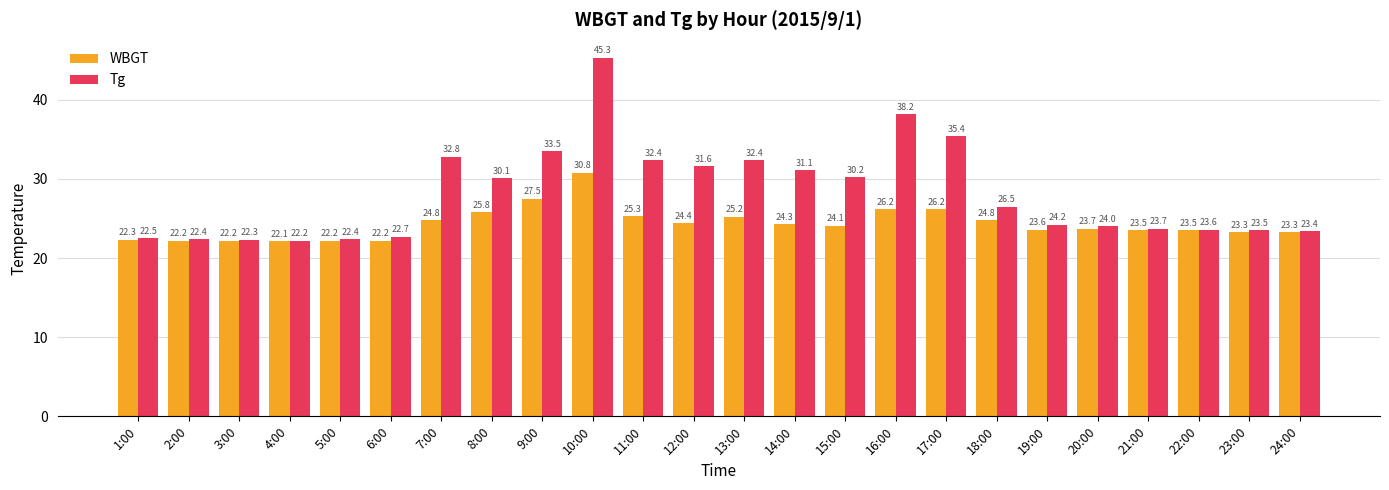

Reading left to right, what are all the values shown in this chart?

WBGT: 1:00=22.3	2:00=22.2	3:00=22.2	4:00=22.1	5:00=22.2	6:00=22.2	7:00=24.8	8:00=25.8	9:00=27.5	10:00=30.8	11:00=25.3	12:00=24.4	13:00=25.2	14:00=24.3	15:00=24.1	16:00=26.2	17:00=26.2	18:00=24.8	19:00=23.6	20:00=23.7	21:00=23.5	22:00=23.5	23:00=23.3	24:00=23.3
Tg: 1:00=22.5	2:00=22.4	3:00=22.3	4:00=22.2	5:00=22.4	6:00=22.7	7:00=32.8	8:00=30.1	9:00=33.5	10:00=45.3	11:00=32.4	12:00=31.6	13:00=32.4	14:00=31.1	15:00=30.2	16:00=38.2	17:00=35.4	18:00=26.5	19:00=24.2	20:00=24.0	21:00=23.7	22:00=23.6	23:00=23.5	24:00=23.4